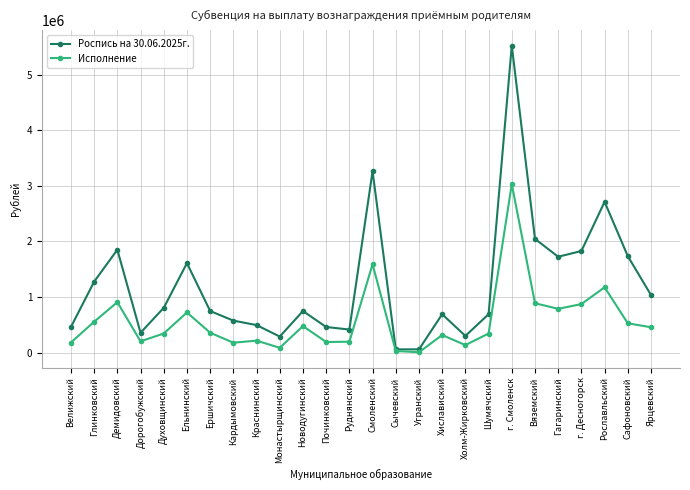

Which category has the highest value in the Исполнение series?

г. Смоленск